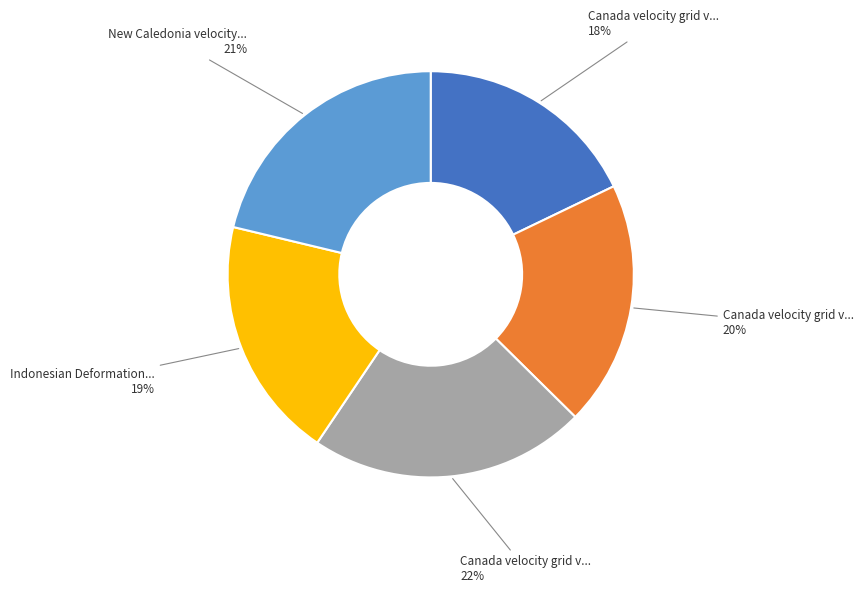

Does any single category account for the majority?

No